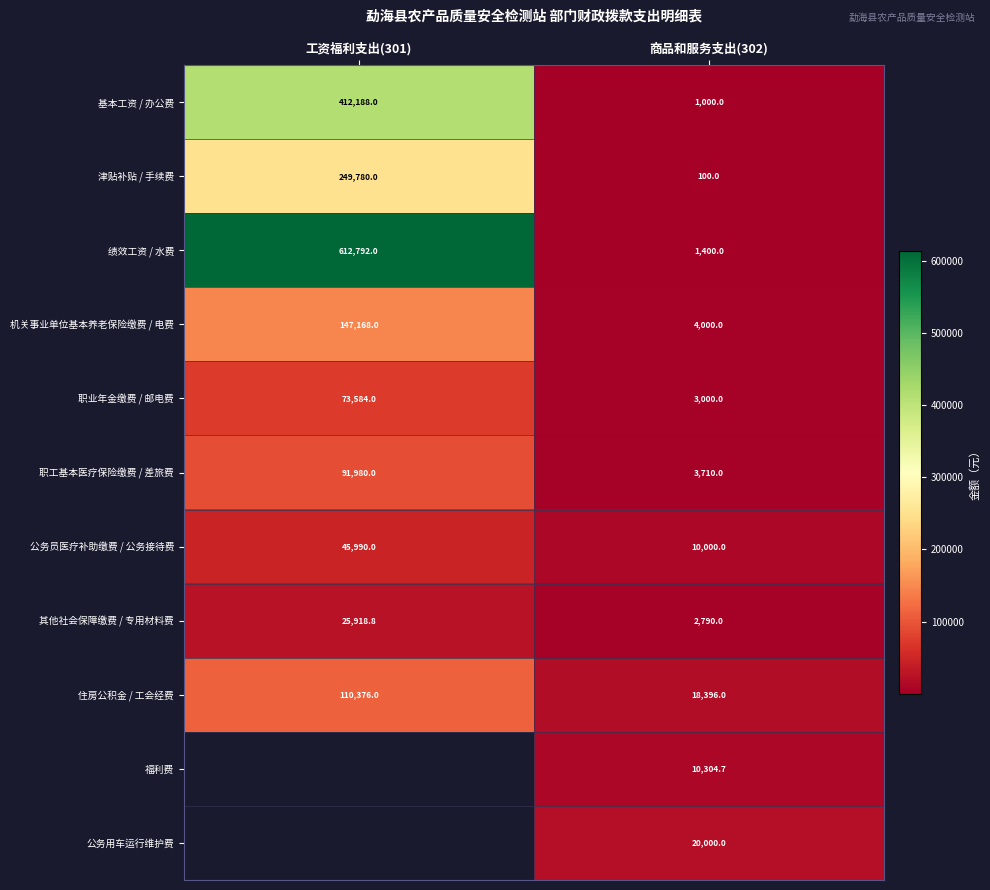

List the labels in order of 公务员医疗补助缴费 / 公务接待费 value, smallest first.

商品和服务支出(302), 工资福利支出(301)